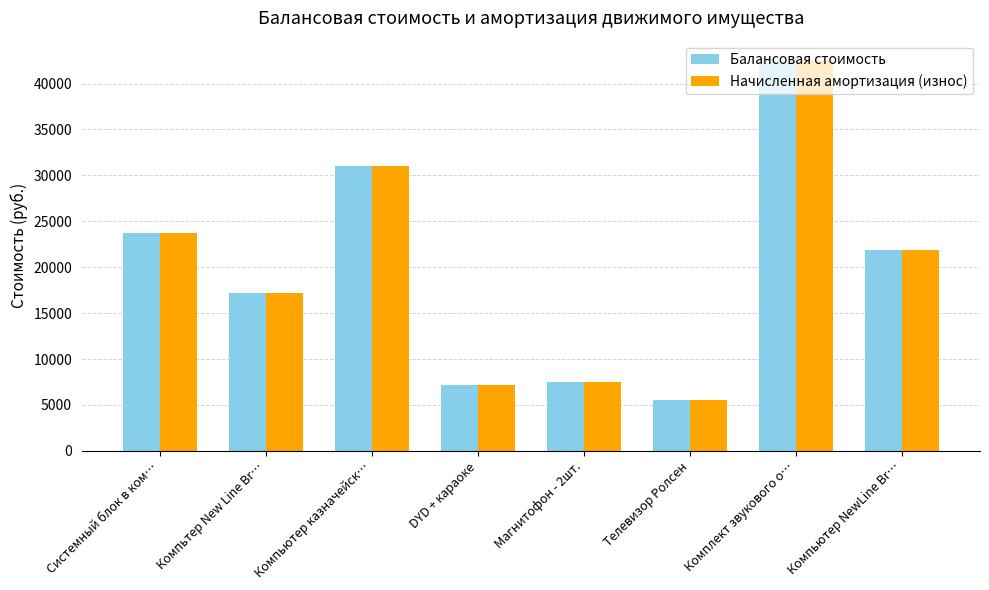

What is the difference between the Начисленная амортизация (износ) values at Магнитофон - 2шт. and Компьтер New Line Br…?

9791.4